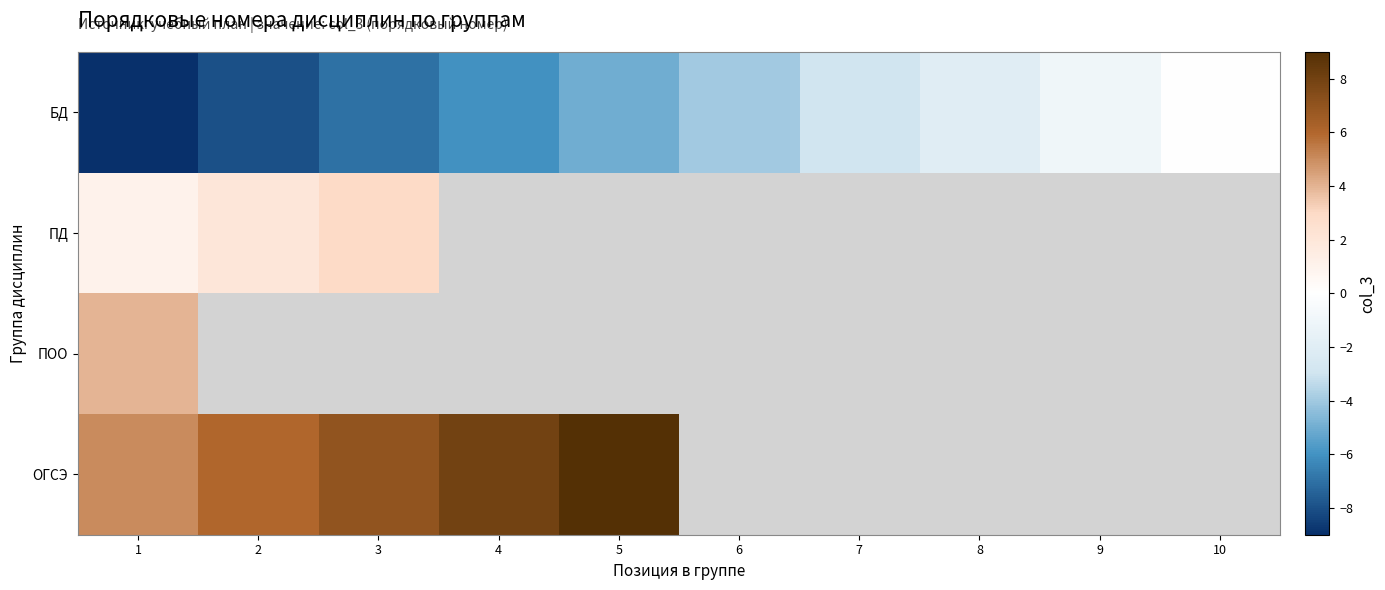

Which series changed the most between 8 and 10?

БД